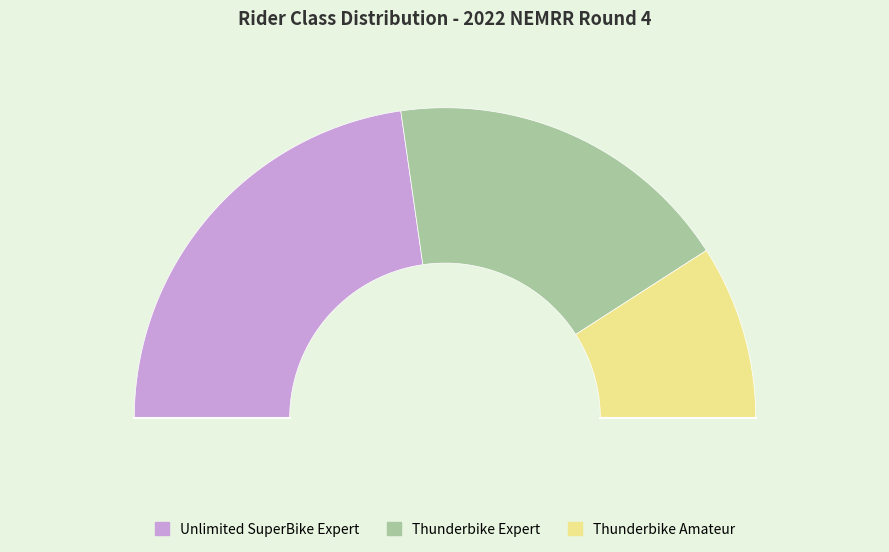

Rank the categories by value from highest to lowest.

Unlimited SuperBike Expert, Thunderbike Expert, Thunderbike Amateur